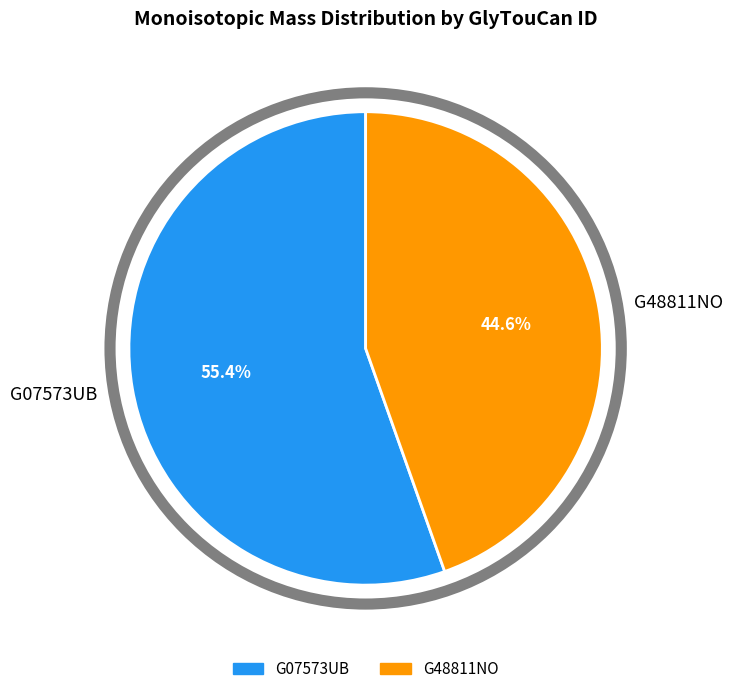

To the nearest percent, what percentage of the pie is G07573UB?

55%